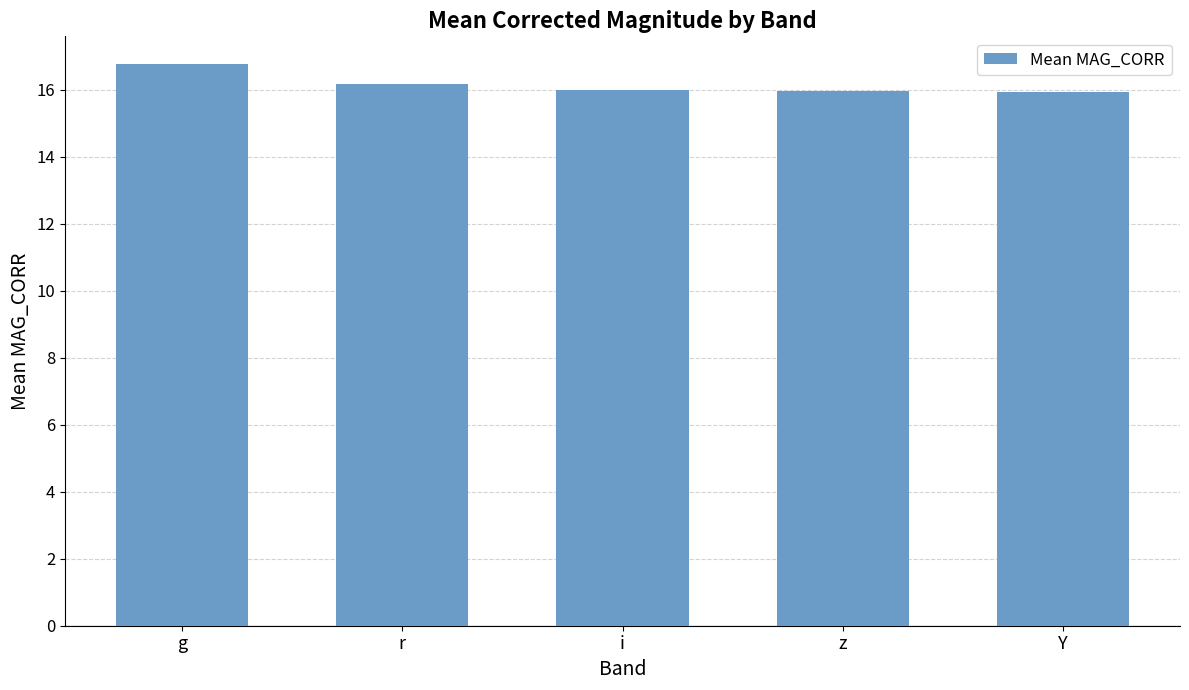

What is the difference between the second highest and minimum values?

0.2